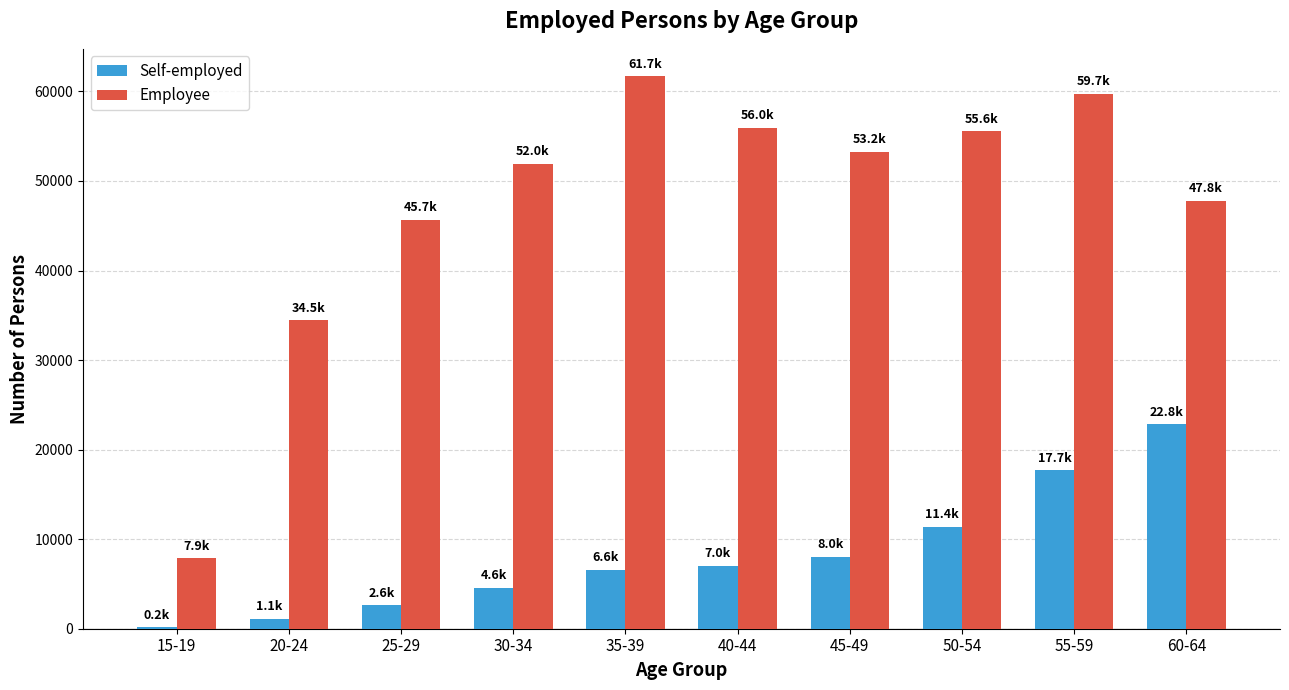

What is the greatest value displayed?

61676